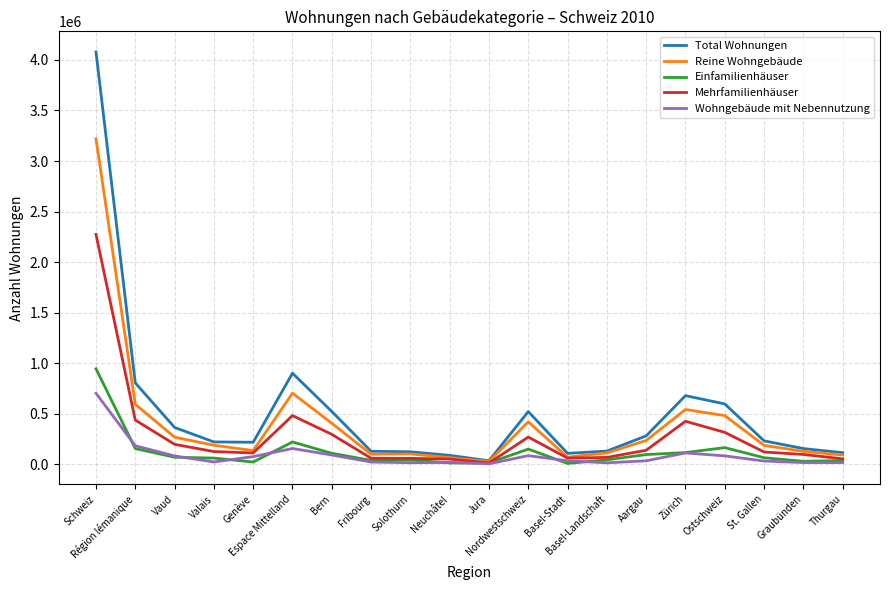

Does the chart have visible grid lines?

Yes